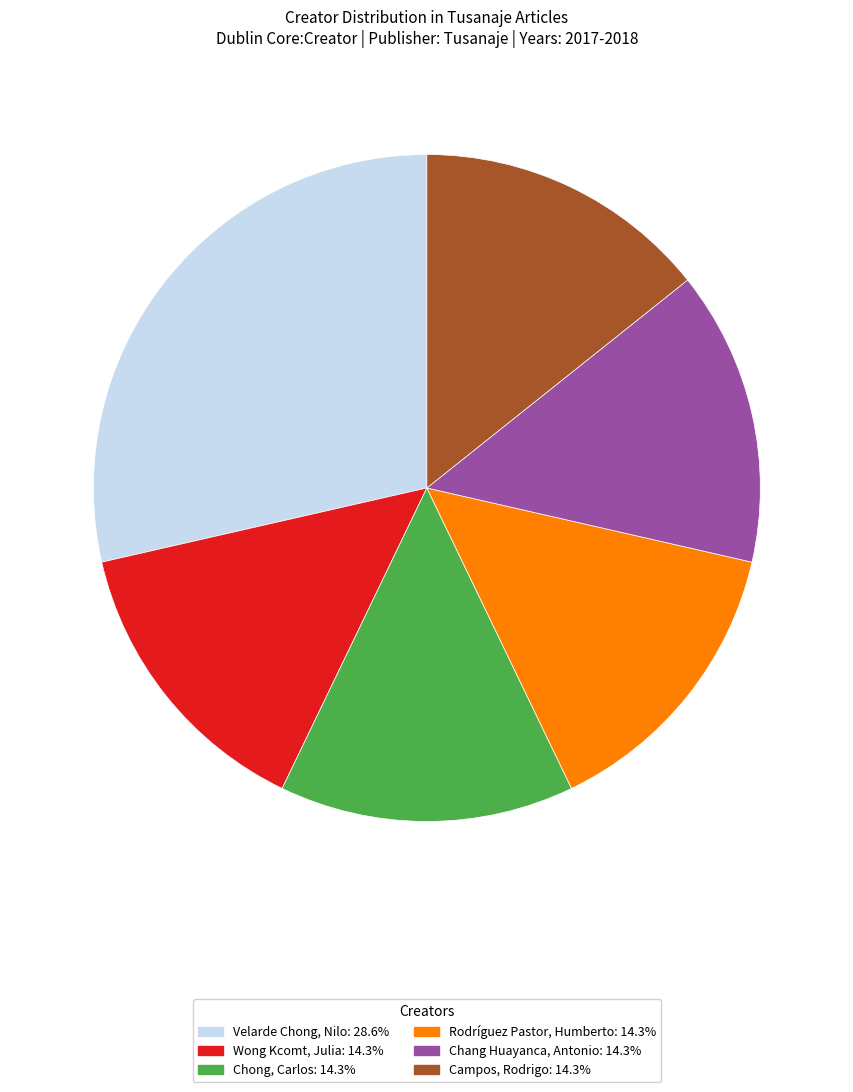

Is there a majority slice in this chart?

No